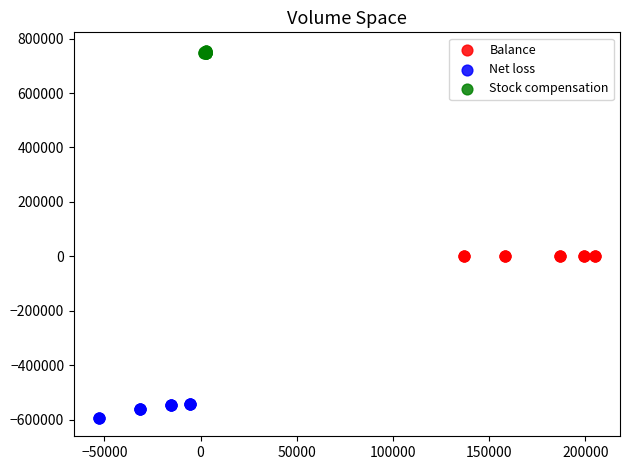

Which series contains the lowest Y value?

Net loss